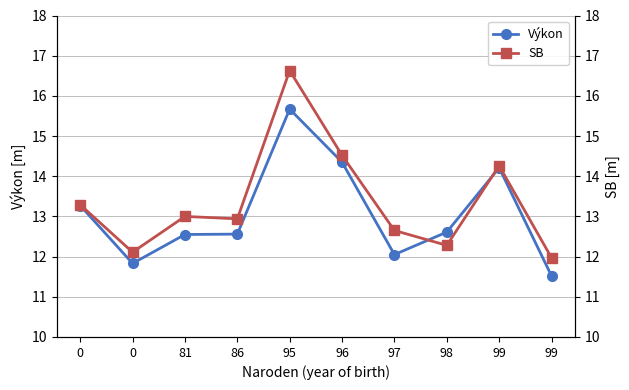

How many lines are shown in the chart?

2